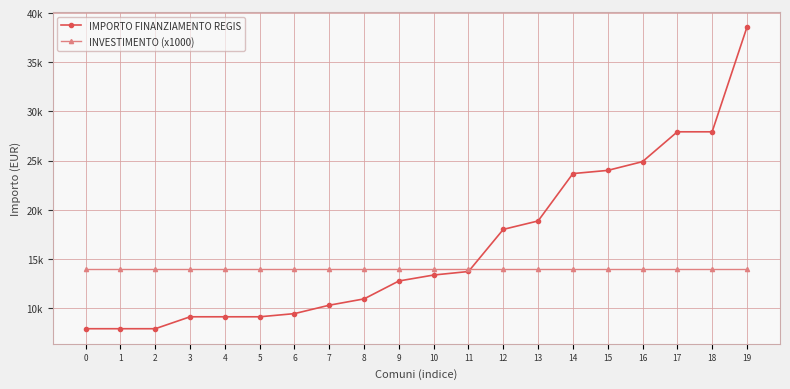

Which series has the largest total across all categories?

IMPORTO FINANZIAMENTO REGIS